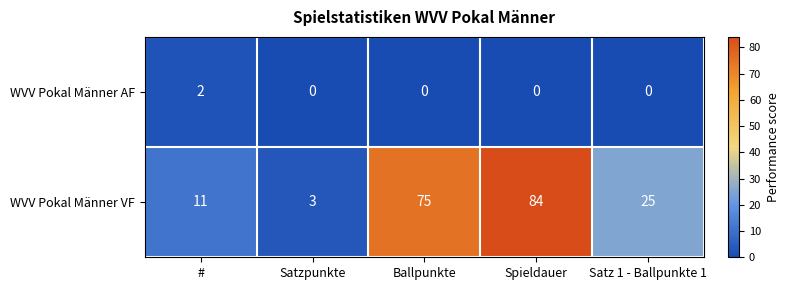

Which label corresponds to the largest value in the chart?

Spieldauer